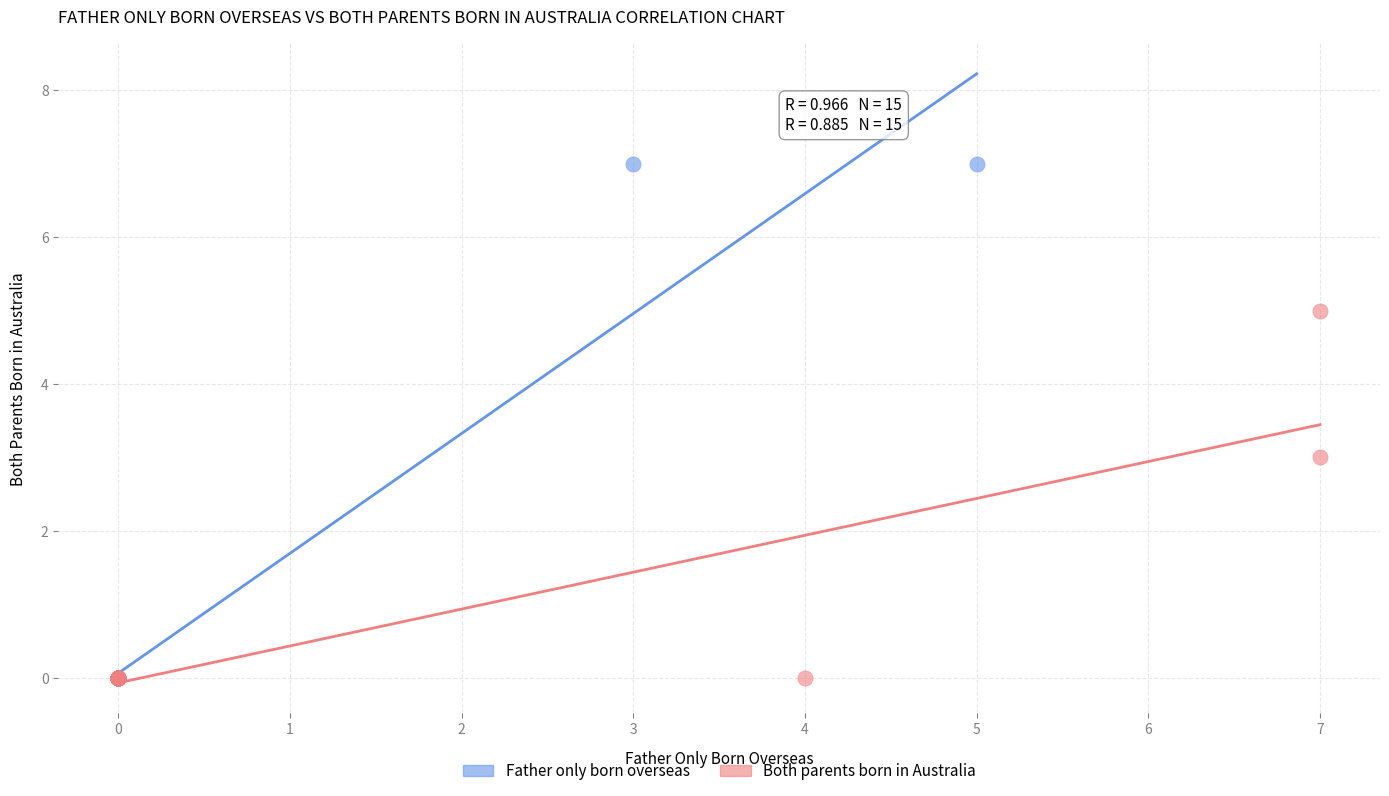

What are all the series names shown in the legend?

Father only born overseas, Both parents born in Australia